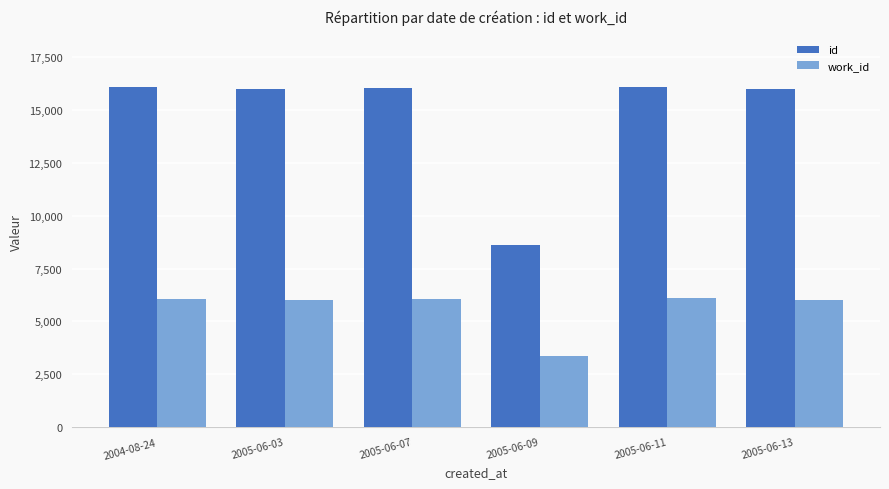

True or false: id has a value of 22600 at 2004-08-24.

False